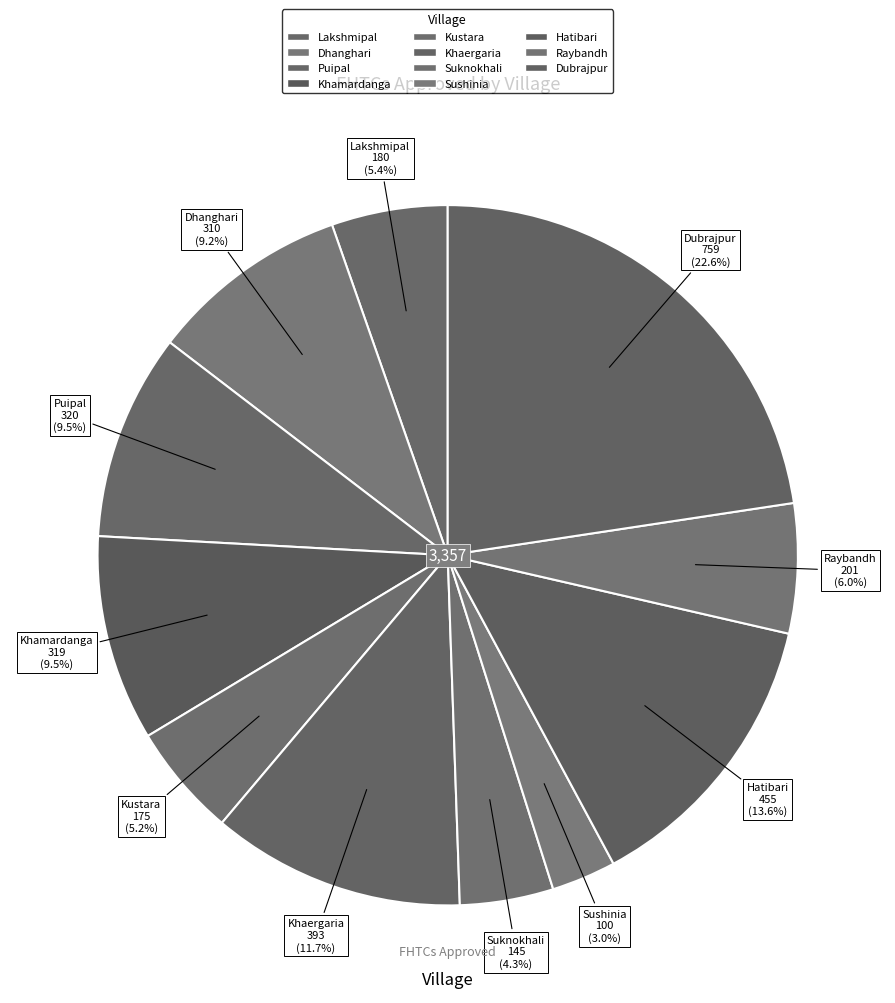

How many segments does this pie chart have?

11